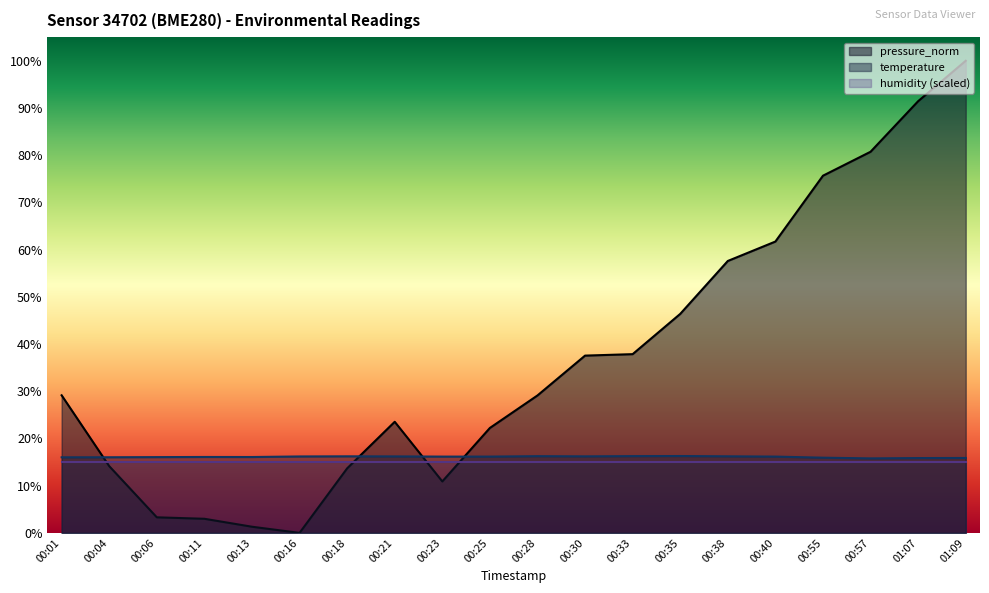

Is it true that pressure_norm equals 46.0 at 00:16?

False